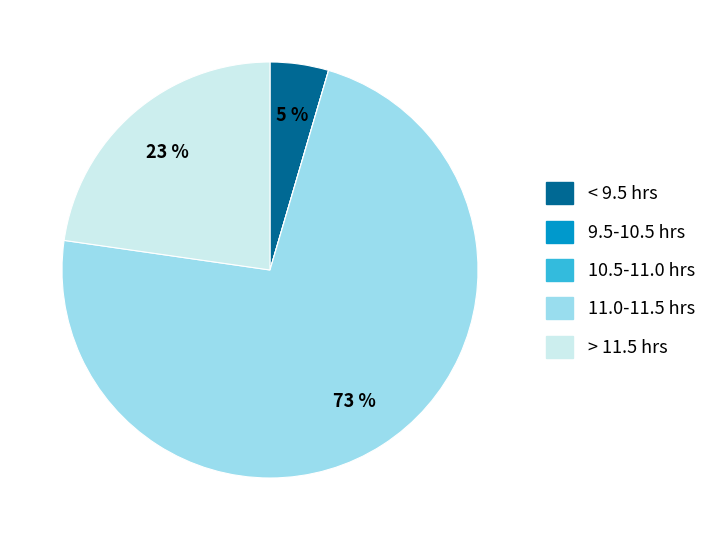

What is the largest slice in the pie chart?

11.0-11.5 hrs